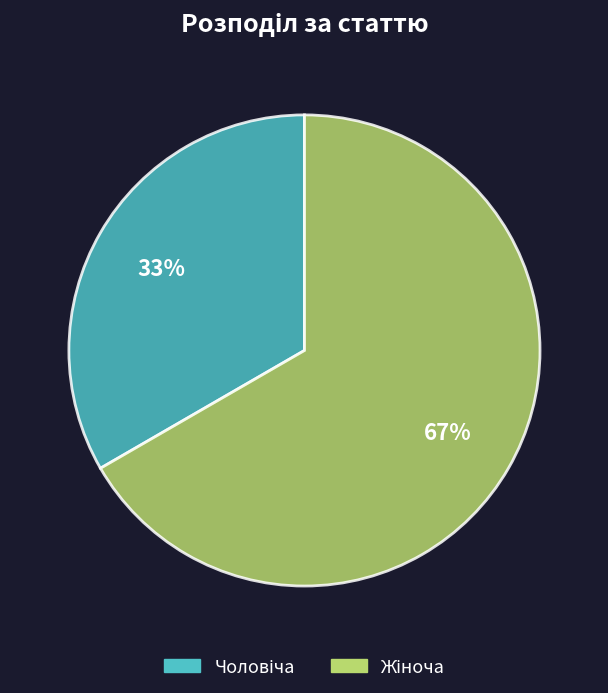

To the nearest percent, what is the average slice percentage?

50%